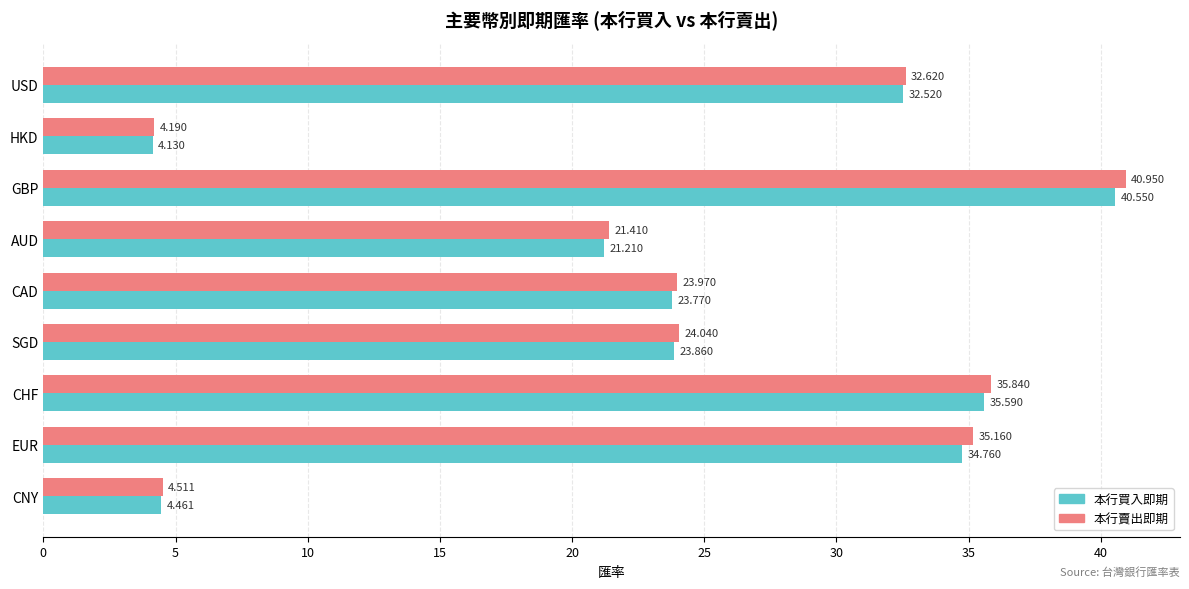

At which category is the sum across all series the highest?

GBP